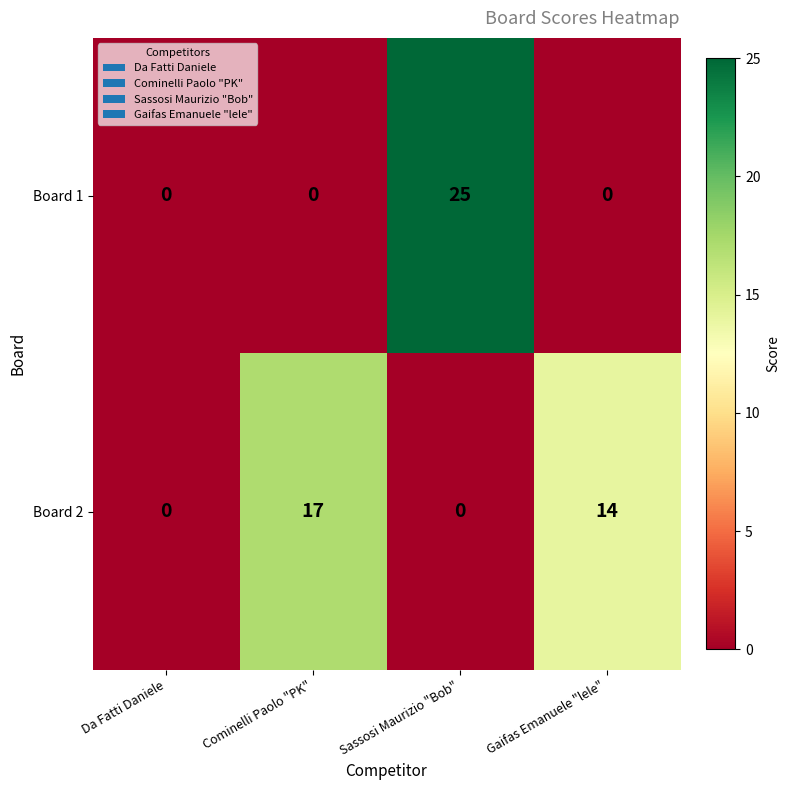

What is the maximum value shown in the chart?

25